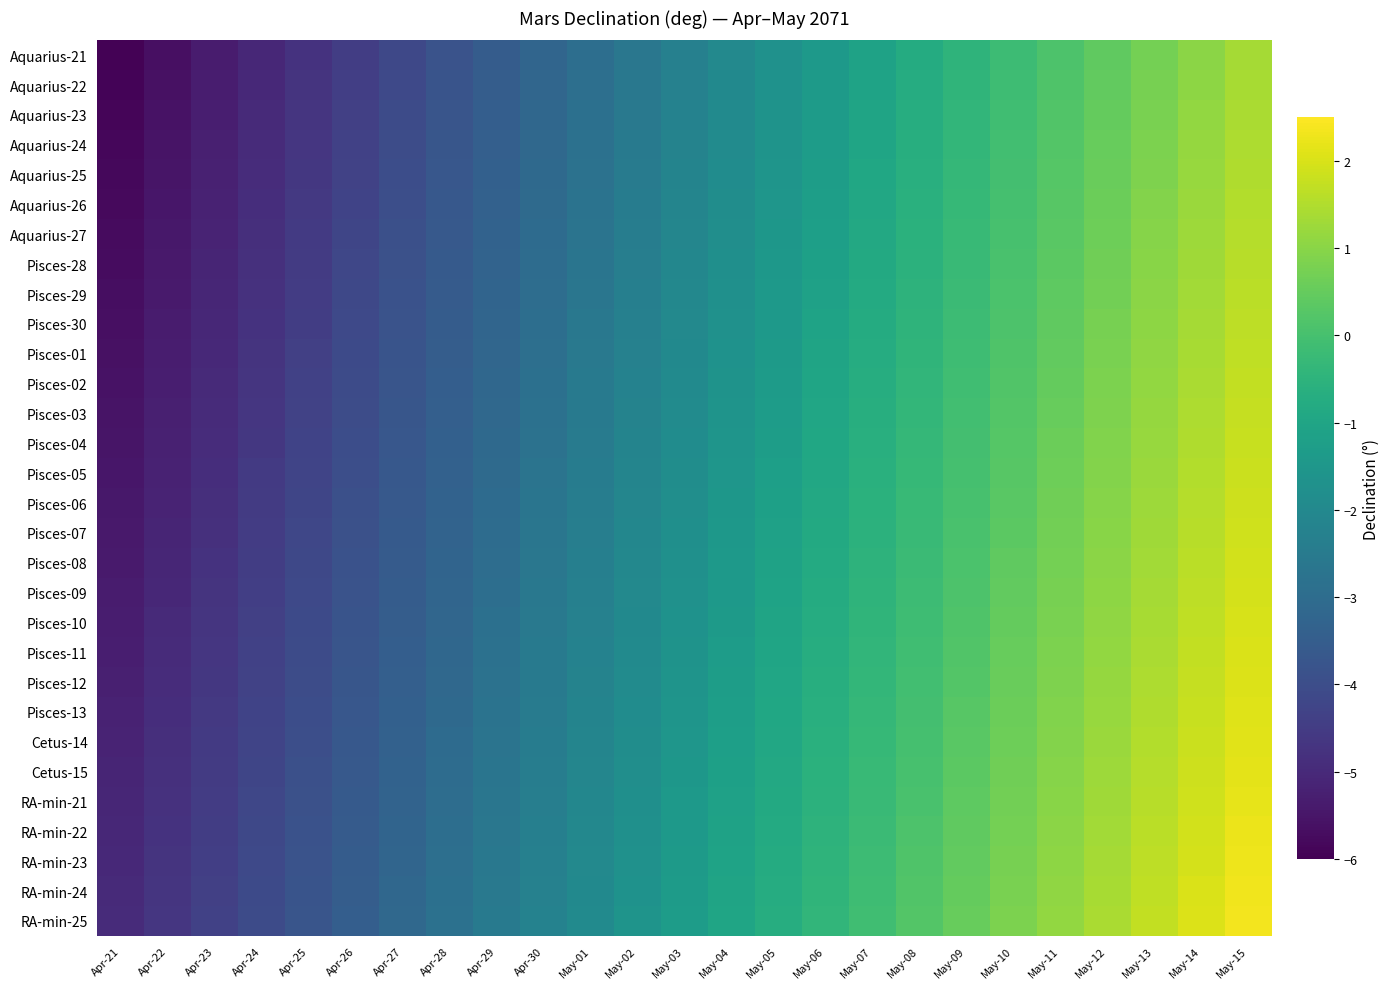

Reading right to left, list all the values displayed in this chart.

Aquarius-21: May-15=1.3	May-14=1.0	May-13=0.7	May-12=0.4	May-11=0.1	May-10=-0.2	May-09=-0.5	May-08=-0.8	May-07=-1.1	May-06=-1.4	May-05=-1.7	May-04=-2.0	May-03=-2.3	May-02=-2.6	May-01=-2.9	Apr-30=-3.2	Apr-29=-3.5	Apr-28=-3.8	Apr-27=-4.1	Apr-26=-4.4	Apr-25=-4.8	Apr-24=-5.1	Apr-23=-5.4	Apr-22=-5.7	Apr-21=-6.0
Aquarius-22: May-15=1.4	May-14=1.1	May-13=0.8	May-12=0.5	May-11=0.2	May-10=-0.1	May-09=-0.4	May-08=-0.8	May-07=-1.1	May-06=-1.4	May-05=-1.7	May-04=-2.0	May-03=-2.3	May-02=-2.6	May-01=-2.9	Apr-30=-3.2	Apr-29=-3.5	Apr-28=-3.8	Apr-27=-4.1	Apr-26=-4.4	Apr-25=-4.7	Apr-24=-5.0	Apr-23=-5.3	Apr-22=-5.6	Apr-21=-5.9
Aquarius-23: May-15=1.4	May-14=1.1	May-13=0.8	May-12=0.5	May-11=0.2	May-10=-0.1	May-09=-0.4	May-08=-0.7	May-07=-1.0	May-06=-1.3	May-05=-1.6	May-04=-1.9	May-03=-2.2	May-02=-2.5	May-01=-2.9	Apr-30=-3.2	Apr-29=-3.5	Apr-28=-3.8	Apr-27=-4.1	Apr-26=-4.4	Apr-25=-4.7	Apr-24=-5.0	Apr-23=-5.3	Apr-22=-5.6	Apr-21=-5.9
Aquarius-24: May-15=1.4	May-14=1.1	May-13=0.8	May-12=0.5	May-11=0.2	May-10=-0.1	May-09=-0.4	May-08=-0.7	May-07=-1.0	May-06=-1.3	May-05=-1.6	May-04=-1.9	May-03=-2.2	May-02=-2.5	May-01=-2.8	Apr-30=-3.1	Apr-29=-3.4	Apr-28=-3.7	Apr-27=-4.0	Apr-26=-4.3	Apr-25=-4.6	Apr-24=-5.0	Apr-23=-5.3	Apr-22=-5.6	Apr-21=-5.9
Aquarius-25: May-15=1.5	May-14=1.2	May-13=0.9	May-12=0.6	May-11=0.3	May-10=-0.0	May-09=-0.3	May-08=-0.6	May-07=-1.0	May-06=-1.3	May-05=-1.6	May-04=-1.9	May-03=-2.2	May-02=-2.5	May-01=-2.8	Apr-30=-3.1	Apr-29=-3.4	Apr-28=-3.7	Apr-27=-4.0	Apr-26=-4.3	Apr-25=-4.6	Apr-24=-4.9	Apr-23=-5.2	Apr-22=-5.5	Apr-21=-5.8
Aquarius-26: May-15=1.5	May-14=1.2	May-13=0.9	May-12=0.6	May-11=0.3	May-10=-0.0	May-09=-0.3	May-08=-0.6	May-07=-0.9	May-06=-1.2	May-05=-1.5	May-04=-1.8	May-03=-2.1	May-02=-2.4	May-01=-2.8	Apr-30=-3.1	Apr-29=-3.4	Apr-28=-3.7	Apr-27=-4.0	Apr-26=-4.3	Apr-25=-4.6	Apr-24=-4.9	Apr-23=-5.2	Apr-22=-5.5	Apr-21=-5.8
Aquarius-27: May-15=1.5	May-14=1.2	May-13=0.9	May-12=0.6	May-11=0.3	May-10=0.0	May-09=-0.3	May-08=-0.6	May-07=-0.9	May-06=-1.2	May-05=-1.5	May-04=-1.8	May-03=-2.1	May-02=-2.4	May-01=-2.7	Apr-30=-3.0	Apr-29=-3.3	Apr-28=-3.6	Apr-27=-3.9	Apr-26=-4.2	Apr-25=-4.5	Apr-24=-4.8	Apr-23=-5.2	Apr-22=-5.5	Apr-21=-5.8
Pisces-28: May-15=1.6	May-14=1.3	May-13=1.0	May-12=0.7	May-11=0.4	May-10=0.1	May-09=-0.2	May-08=-0.5	May-07=-0.8	May-06=-1.2	May-05=-1.5	May-04=-1.8	May-03=-2.1	May-02=-2.4	May-01=-2.7	Apr-30=-3.0	Apr-29=-3.3	Apr-28=-3.6	Apr-27=-3.9	Apr-26=-4.2	Apr-25=-4.5	Apr-24=-4.8	Apr-23=-5.1	Apr-22=-5.4	Apr-21=-5.7
Pisces-29: May-15=1.6	May-14=1.3	May-13=1.0	May-12=0.7	May-11=0.4	May-10=0.1	May-09=-0.2	May-08=-0.5	May-07=-0.8	May-06=-1.1	May-05=-1.4	May-04=-1.7	May-03=-2.0	May-02=-2.3	May-01=-2.6	Apr-30=-3.0	Apr-29=-3.3	Apr-28=-3.6	Apr-27=-3.9	Apr-26=-4.2	Apr-25=-4.5	Apr-24=-4.8	Apr-23=-5.1	Apr-22=-5.4	Apr-21=-5.7
Pisces-30: May-15=1.6	May-14=1.3	May-13=1.0	May-12=0.7	May-11=0.4	May-10=0.1	May-09=-0.2	May-08=-0.5	May-07=-0.8	May-06=-1.1	May-05=-1.4	May-04=-1.7	May-03=-2.0	May-02=-2.3	May-01=-2.6	Apr-30=-2.9	Apr-29=-3.2	Apr-28=-3.5	Apr-27=-3.8	Apr-26=-4.1	Apr-25=-4.4	Apr-24=-4.7	Apr-23=-5.0	Apr-22=-5.3	Apr-21=-5.7
Pisces-01: May-15=1.7	May-14=1.4	May-13=1.1	May-12=0.8	May-11=0.5	May-10=0.2	May-09=-0.1	May-08=-0.4	May-07=-0.7	May-06=-1.1	May-05=-1.4	May-04=-1.7	May-03=-2.0	May-02=-2.3	May-01=-2.6	Apr-30=-2.9	Apr-29=-3.2	Apr-28=-3.5	Apr-27=-3.8	Apr-26=-4.1	Apr-25=-4.4	Apr-24=-4.7	Apr-23=-5.0	Apr-22=-5.3	Apr-21=-5.6
Pisces-02: May-15=1.7	May-14=1.4	May-13=1.1	May-12=0.8	May-11=0.5	May-10=0.2	May-09=-0.1	May-08=-0.4	May-07=-0.7	May-06=-1.0	May-05=-1.3	May-04=-1.6	May-03=-1.9	May-02=-2.2	May-01=-2.5	Apr-30=-2.8	Apr-29=-3.2	Apr-28=-3.5	Apr-27=-3.8	Apr-26=-4.1	Apr-25=-4.4	Apr-24=-4.7	Apr-23=-5.0	Apr-22=-5.3	Apr-21=-5.6
Pisces-03: May-15=1.8	May-14=1.5	May-13=1.1	May-12=0.8	May-11=0.5	May-10=0.2	May-09=-0.1	May-08=-0.4	May-07=-0.7	May-06=-1.0	May-05=-1.3	May-04=-1.6	May-03=-1.9	May-02=-2.2	May-01=-2.5	Apr-30=-2.8	Apr-29=-3.1	Apr-28=-3.4	Apr-27=-3.7	Apr-26=-4.0	Apr-25=-4.3	Apr-24=-4.6	Apr-23=-4.9	Apr-22=-5.2	Apr-21=-5.5
Pisces-04: May-15=1.8	May-14=1.5	May-13=1.2	May-12=0.9	May-11=0.6	May-10=0.3	May-09=-0.0	May-08=-0.3	May-07=-0.6	May-06=-0.9	May-05=-1.3	May-04=-1.6	May-03=-1.9	May-02=-2.2	May-01=-2.5	Apr-30=-2.8	Apr-29=-3.1	Apr-28=-3.4	Apr-27=-3.7	Apr-26=-4.0	Apr-25=-4.3	Apr-24=-4.6	Apr-23=-4.9	Apr-22=-5.2	Apr-21=-5.5
Pisces-05: May-15=1.8	May-14=1.5	May-13=1.2	May-12=0.9	May-11=0.6	May-10=0.3	May-09=0.0	May-08=-0.3	May-07=-0.6	May-06=-0.9	May-05=-1.2	May-04=-1.5	May-03=-1.8	May-02=-2.1	May-01=-2.4	Apr-30=-2.7	Apr-29=-3.1	Apr-28=-3.4	Apr-27=-3.7	Apr-26=-4.0	Apr-25=-4.3	Apr-24=-4.6	Apr-23=-4.9	Apr-22=-5.2	Apr-21=-5.5
Pisces-06: May-15=1.9	May-14=1.6	May-13=1.3	May-12=0.9	May-11=0.6	May-10=0.3	May-09=0.0	May-08=-0.3	May-07=-0.6	May-06=-0.9	May-05=-1.2	May-04=-1.5	May-03=-1.8	May-02=-2.1	May-01=-2.4	Apr-30=-2.7	Apr-29=-3.0	Apr-28=-3.3	Apr-27=-3.6	Apr-26=-3.9	Apr-25=-4.2	Apr-24=-4.5	Apr-23=-4.8	Apr-22=-5.1	Apr-21=-5.4
Pisces-07: May-15=1.9	May-14=1.6	May-13=1.3	May-12=1.0	May-11=0.7	May-10=0.4	May-09=0.1	May-08=-0.2	May-07=-0.5	May-06=-0.8	May-05=-1.1	May-04=-1.5	May-03=-1.8	May-02=-2.1	May-01=-2.4	Apr-30=-2.7	Apr-29=-3.0	Apr-28=-3.3	Apr-27=-3.6	Apr-26=-3.9	Apr-25=-4.2	Apr-24=-4.5	Apr-23=-4.8	Apr-22=-5.1	Apr-21=-5.4
Pisces-08: May-15=1.9	May-14=1.6	May-13=1.3	May-12=1.0	May-11=0.7	May-10=0.4	May-09=0.1	May-08=-0.2	May-07=-0.5	May-06=-0.8	May-05=-1.1	May-04=-1.4	May-03=-1.7	May-02=-2.0	May-01=-2.3	Apr-30=-2.6	Apr-29=-2.9	Apr-28=-3.3	Apr-27=-3.6	Apr-26=-3.9	Apr-25=-4.2	Apr-24=-4.5	Apr-23=-4.8	Apr-22=-5.1	Apr-21=-5.4
Pisces-09: May-15=2.0	May-14=1.7	May-13=1.4	May-12=1.1	May-11=0.7	May-10=0.4	May-09=0.1	May-08=-0.2	May-07=-0.5	May-06=-0.8	May-05=-1.1	May-04=-1.4	May-03=-1.7	May-02=-2.0	May-01=-2.3	Apr-30=-2.6	Apr-29=-2.9	Apr-28=-3.2	Apr-27=-3.5	Apr-26=-3.8	Apr-25=-4.1	Apr-24=-4.4	Apr-23=-4.7	Apr-22=-5.0	Apr-21=-5.3
Pisces-10: May-15=2.0	May-14=1.7	May-13=1.4	May-12=1.1	May-11=0.8	May-10=0.5	May-09=0.2	May-08=-0.1	May-07=-0.4	May-06=-0.7	May-05=-1.0	May-04=-1.4	May-03=-1.7	May-02=-2.0	May-01=-2.3	Apr-30=-2.6	Apr-29=-2.9	Apr-28=-3.2	Apr-27=-3.5	Apr-26=-3.8	Apr-25=-4.1	Apr-24=-4.4	Apr-23=-4.7	Apr-22=-5.0	Apr-21=-5.3
Pisces-11: May-15=2.0	May-14=1.7	May-13=1.4	May-12=1.1	May-11=0.8	May-10=0.5	May-09=0.2	May-08=-0.1	May-07=-0.4	May-06=-0.7	May-05=-1.0	May-04=-1.3	May-03=-1.6	May-02=-1.9	May-01=-2.2	Apr-30=-2.5	Apr-29=-2.8	Apr-28=-3.1	Apr-27=-3.5	Apr-26=-3.8	Apr-25=-4.1	Apr-24=-4.4	Apr-23=-4.7	Apr-22=-5.0	Apr-21=-5.3
Pisces-12: May-15=2.1	May-14=1.8	May-13=1.5	May-12=1.2	May-11=0.9	May-10=0.5	May-09=0.2	May-08=-0.1	May-07=-0.4	May-06=-0.7	May-05=-1.0	May-04=-1.3	May-03=-1.6	May-02=-1.9	May-01=-2.2	Apr-30=-2.5	Apr-29=-2.8	Apr-28=-3.1	Apr-27=-3.4	Apr-26=-3.7	Apr-25=-4.0	Apr-24=-4.3	Apr-23=-4.6	Apr-22=-4.9	Apr-21=-5.2
Pisces-13: May-15=2.1	May-14=1.8	May-13=1.5	May-12=1.2	May-11=0.9	May-10=0.6	May-09=0.3	May-08=-0.0	May-07=-0.3	May-06=-0.6	May-05=-0.9	May-04=-1.2	May-03=-1.6	May-02=-1.9	May-01=-2.2	Apr-30=-2.5	Apr-29=-2.8	Apr-28=-3.1	Apr-27=-3.4	Apr-26=-3.7	Apr-25=-4.0	Apr-24=-4.3	Apr-23=-4.6	Apr-22=-4.9	Apr-21=-5.2
Cetus-14: May-15=2.1	May-14=1.8	May-13=1.5	May-12=1.2	May-11=0.9	May-10=0.6	May-09=0.3	May-08=0.0	May-07=-0.3	May-06=-0.6	May-05=-0.9	May-04=-1.2	May-03=-1.5	May-02=-1.8	May-01=-2.1	Apr-30=-2.4	Apr-29=-2.7	Apr-28=-3.0	Apr-27=-3.3	Apr-26=-3.7	Apr-25=-4.0	Apr-24=-4.3	Apr-23=-4.6	Apr-22=-4.9	Apr-21=-5.2
Cetus-15: May-15=2.2	May-14=1.9	May-13=1.6	May-12=1.3	May-11=1.0	May-10=0.7	May-09=0.3	May-08=0.0	May-07=-0.3	May-06=-0.6	May-05=-0.9	May-04=-1.2	May-03=-1.5	May-02=-1.8	May-01=-2.1	Apr-30=-2.4	Apr-29=-2.7	Apr-28=-3.0	Apr-27=-3.3	Apr-26=-3.6	Apr-25=-3.9	Apr-24=-4.2	Apr-23=-4.5	Apr-22=-4.8	Apr-21=-5.1
RA-min-21: May-15=2.2	May-14=1.9	May-13=1.6	May-12=1.3	May-11=1.0	May-10=0.7	May-09=0.4	May-08=0.1	May-07=-0.2	May-06=-0.5	May-05=-0.8	May-04=-1.1	May-03=-1.4	May-02=-1.8	May-01=-2.1	Apr-30=-2.4	Apr-29=-2.7	Apr-28=-3.0	Apr-27=-3.3	Apr-26=-3.6	Apr-25=-3.9	Apr-24=-4.2	Apr-23=-4.5	Apr-22=-4.8	Apr-21=-5.1
RA-min-22: May-15=2.2	May-14=1.9	May-13=1.6	May-12=1.3	May-11=1.0	May-10=0.7	May-09=0.4	May-08=0.1	May-07=-0.2	May-06=-0.5	May-05=-0.8	May-04=-1.1	May-03=-1.4	May-02=-1.7	May-01=-2.0	Apr-30=-2.3	Apr-29=-2.6	Apr-28=-2.9	Apr-27=-3.2	Apr-26=-3.6	Apr-25=-3.9	Apr-24=-4.2	Apr-23=-4.5	Apr-22=-4.8	Apr-21=-5.1
RA-min-23: May-15=2.3	May-14=2.0	May-13=1.7	May-12=1.4	May-11=1.1	May-10=0.8	May-09=0.4	May-08=0.1	May-07=-0.2	May-06=-0.5	May-05=-0.8	May-04=-1.1	May-03=-1.4	May-02=-1.7	May-01=-2.0	Apr-30=-2.3	Apr-29=-2.6	Apr-28=-2.9	Apr-27=-3.2	Apr-26=-3.5	Apr-25=-3.8	Apr-24=-4.1	Apr-23=-4.4	Apr-22=-4.7	Apr-21=-5.0
RA-min-24: May-15=2.3	May-14=2.0	May-13=1.7	May-12=1.4	May-11=1.1	May-10=0.8	May-09=0.5	May-08=0.2	May-07=-0.1	May-06=-0.4	May-05=-0.7	May-04=-1.0	May-03=-1.3	May-02=-1.7	May-01=-2.0	Apr-30=-2.3	Apr-29=-2.6	Apr-28=-2.9	Apr-27=-3.2	Apr-26=-3.5	Apr-25=-3.8	Apr-24=-4.1	Apr-23=-4.4	Apr-22=-4.7	Apr-21=-5.0
RA-min-25: May-15=2.3	May-14=2.0	May-13=1.7	May-12=1.4	May-11=1.1	May-10=0.8	May-09=0.5	May-08=0.2	May-07=-0.1	May-06=-0.4	May-05=-0.7	May-04=-1.0	May-03=-1.3	May-02=-1.6	May-01=-1.9	Apr-30=-2.2	Apr-29=-2.5	Apr-28=-2.8	Apr-27=-3.1	Apr-26=-3.4	Apr-25=-3.8	Apr-24=-4.1	Apr-23=-4.4	Apr-22=-4.7	Apr-21=-5.0